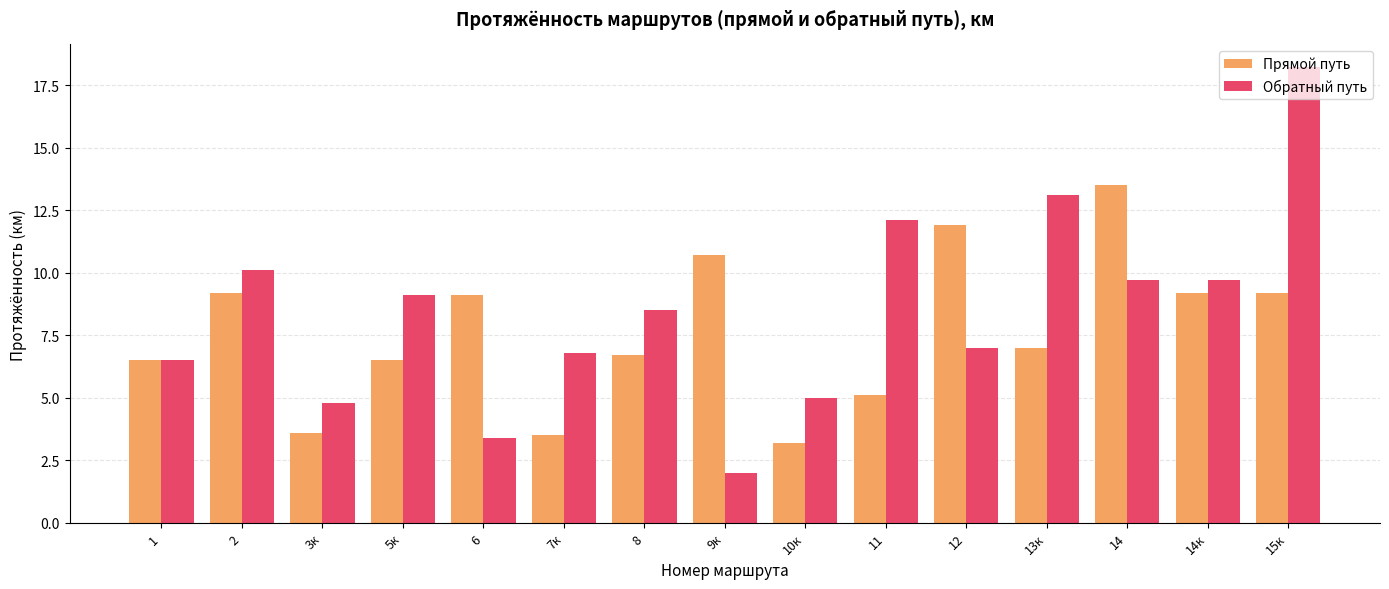

What is the maximum value for Прямой путь?

13.5